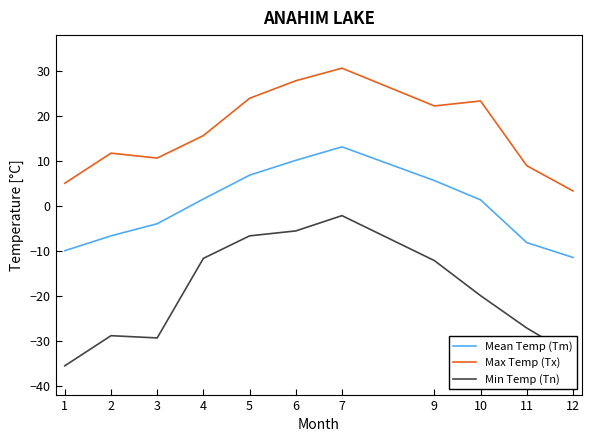

How many values in the Mean Temp (Tm) series exceed 1?

6